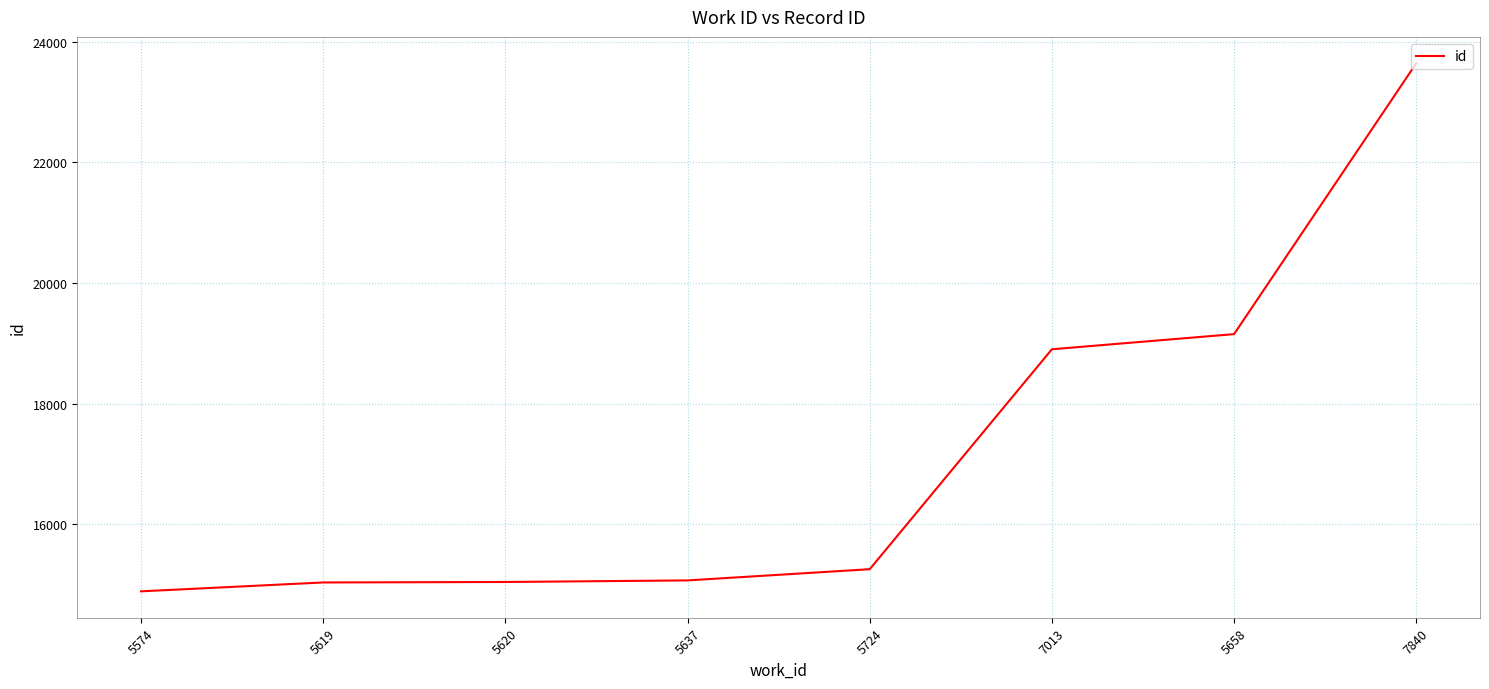

How many values are below 15256?

4